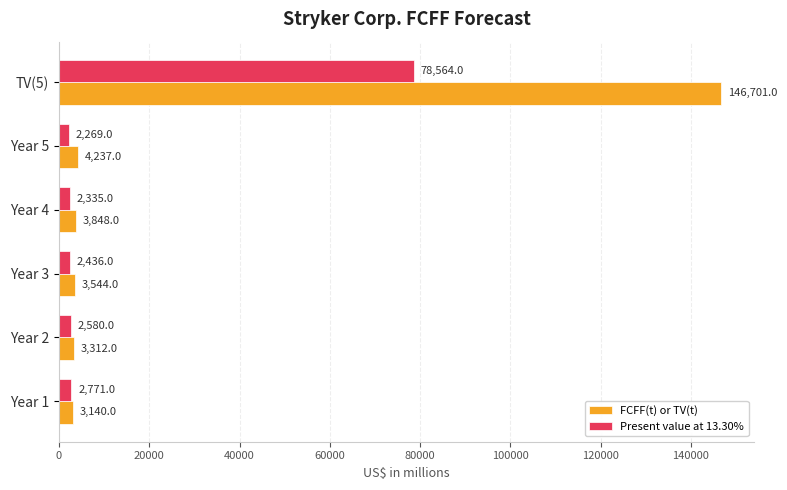

What is the sum of the FCFF(t) or TV(t) values at Year 2 and Year 3?

6856